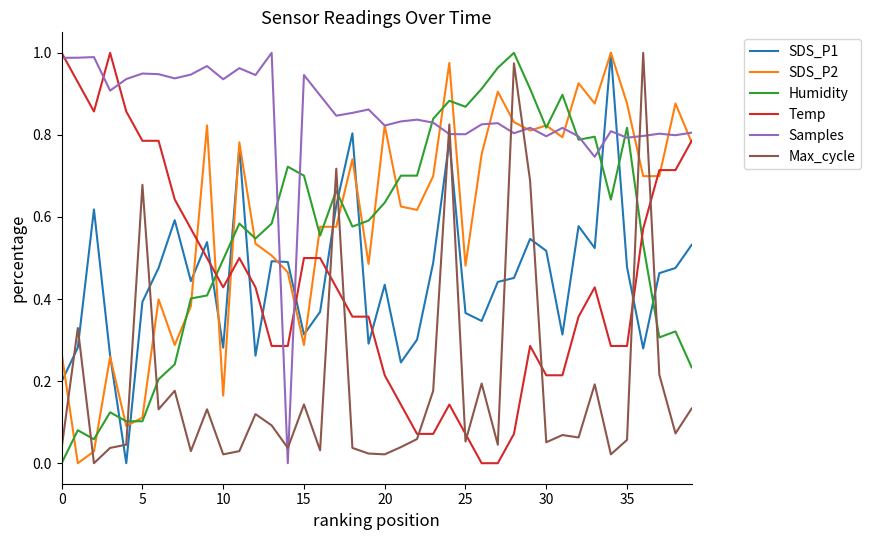

How many lines are shown in the chart?

6